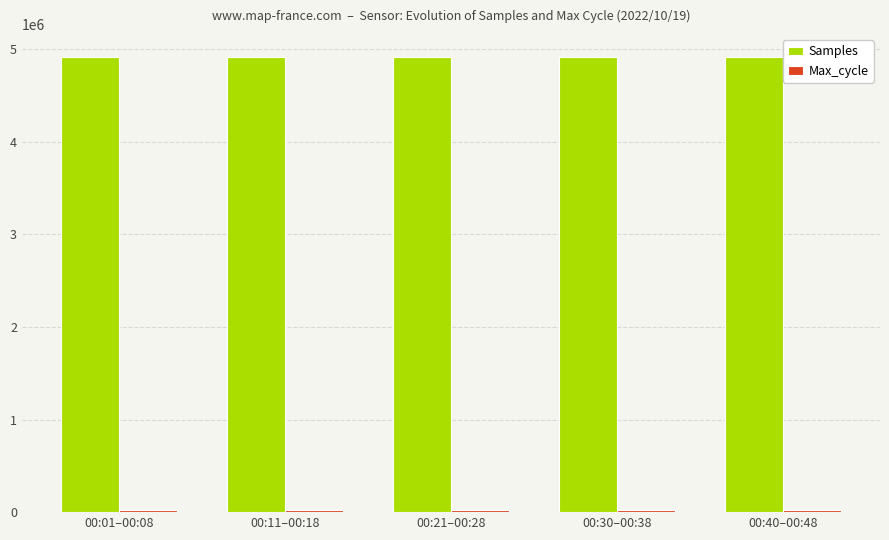

Which series has the widest spread of values?

Samples